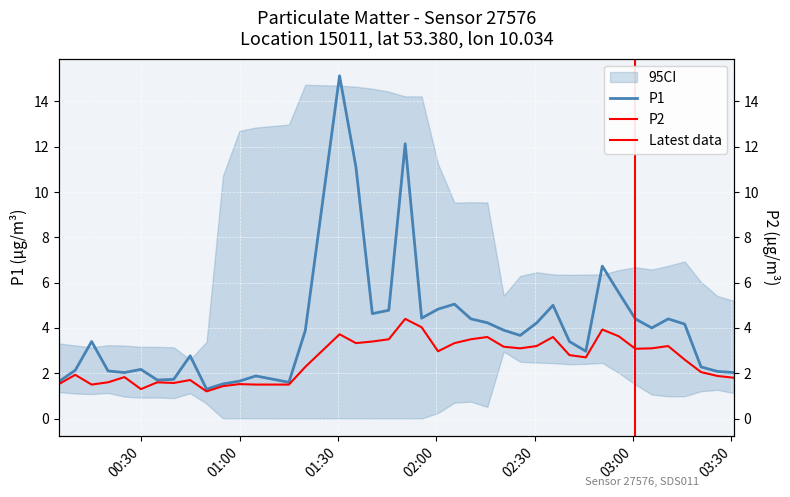

Reading left to right, what are all the values shown in this chart?

P1: 1.6	2.1	3.4	2.1	2.0	2.2	1.7	1.7	2.8	1.3	1.5	1.6	1.9	1.6	3.9	15.1	11.1	4.6	4.8	12.1	4.4	4.8	5.0	4.4	4.2	3.9	3.7	4.2	5.0	3.4	3.0	6.7	5.5	4.4	4.0	4.4	4.2	2.3	2.1	2.0
P2: 1.5	1.9	1.5	1.6	1.8	1.3	1.6	1.6	1.7	1.2	1.4	1.5	1.5	1.5	2.3	3.7	3.3	3.4	3.5	4.4	4.0	3.0	3.3	3.5	3.6	3.2	3.1	3.2	3.6	2.8	2.7	3.9	3.6	3.1	3.1	3.2	2.6	2.0	1.9	1.8